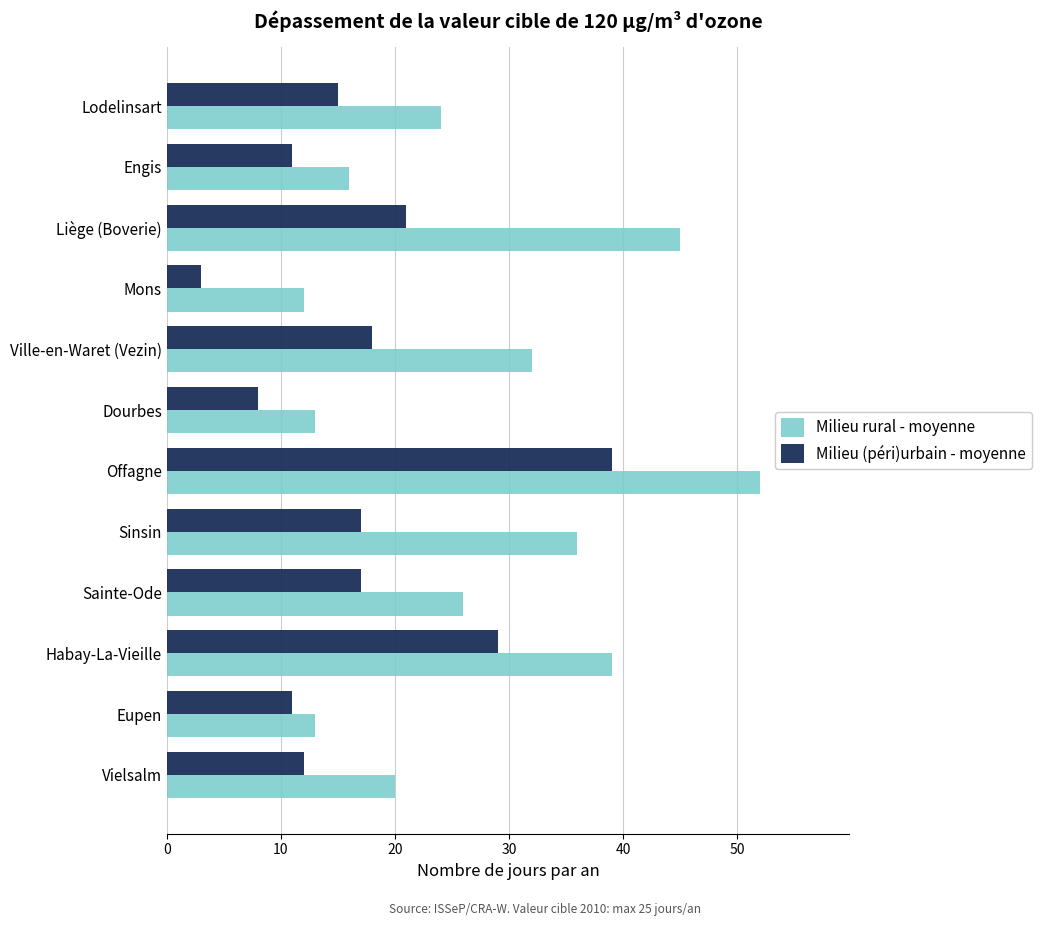

Rank the series by their maximum value, from lowest to highest.

Milieu (péri)urbain - moyenne, Milieu rural - moyenne